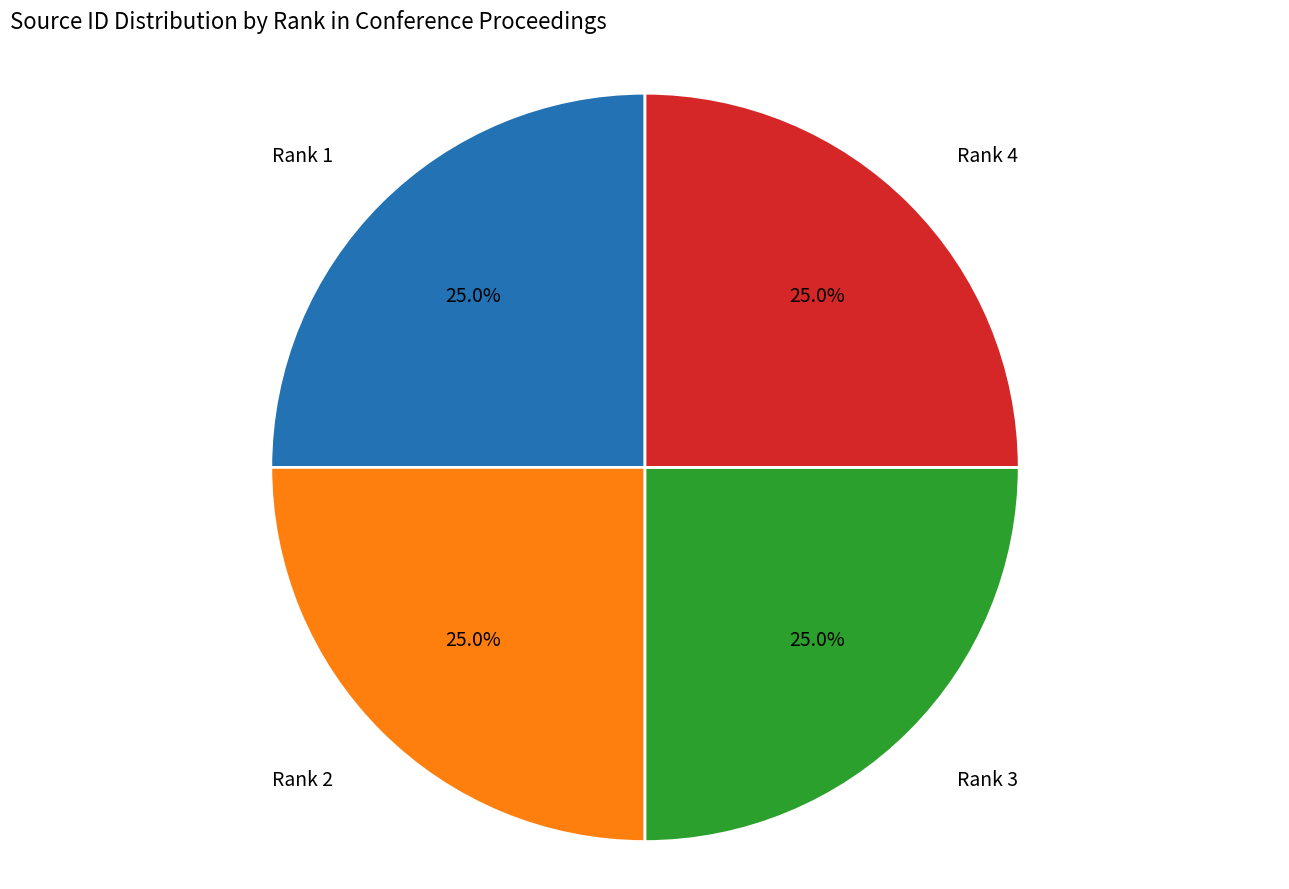

To the nearest percent, what is the average slice percentage?

25%